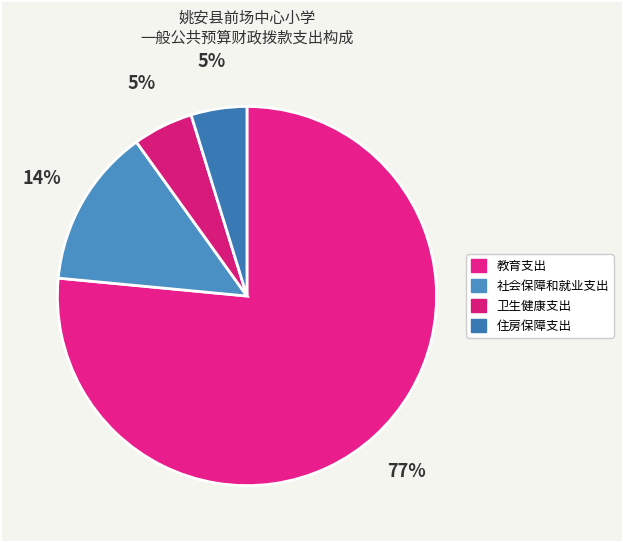

The 教育支出 slice represents 77% of the pie. True or false?

True